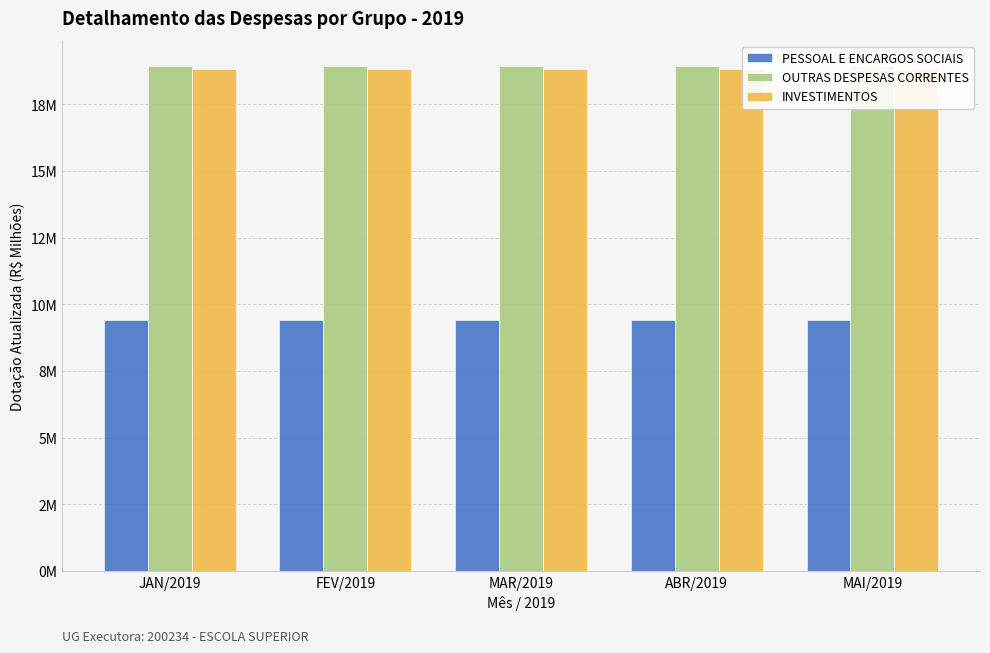

The INVESTIMENTOS series shows 31.6 at FEV/2019. True or false?

False